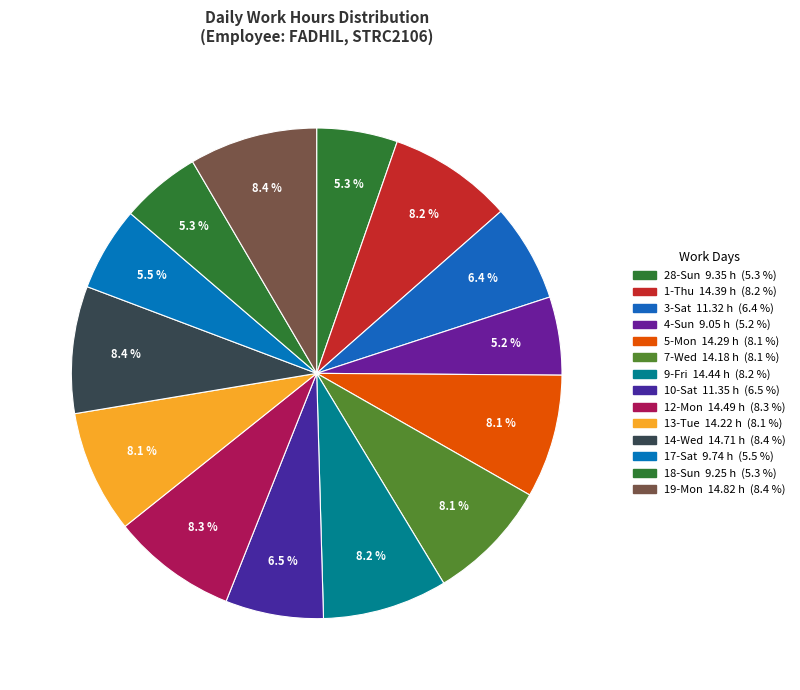

Between 4-Sun and 1-Thu, which is larger?

1-Thu